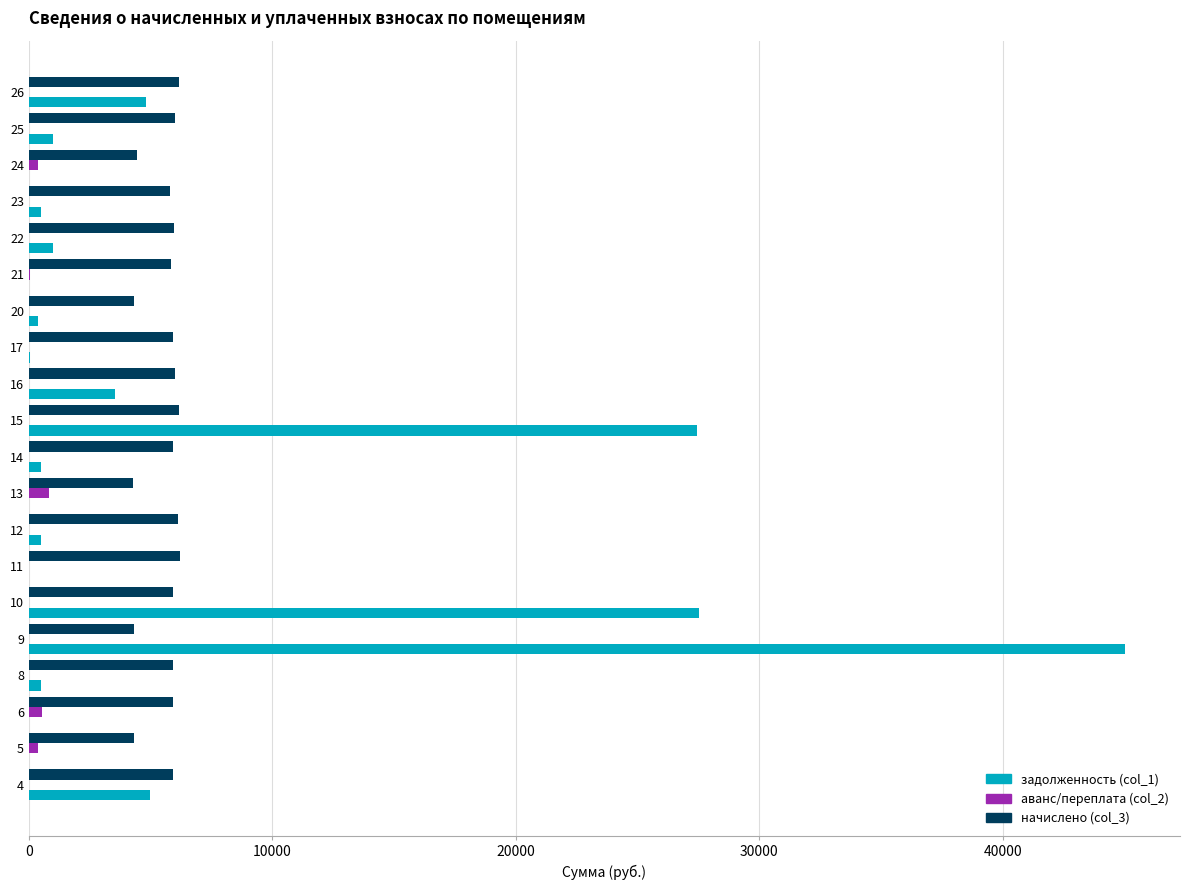

How many series are shown in this chart?

3